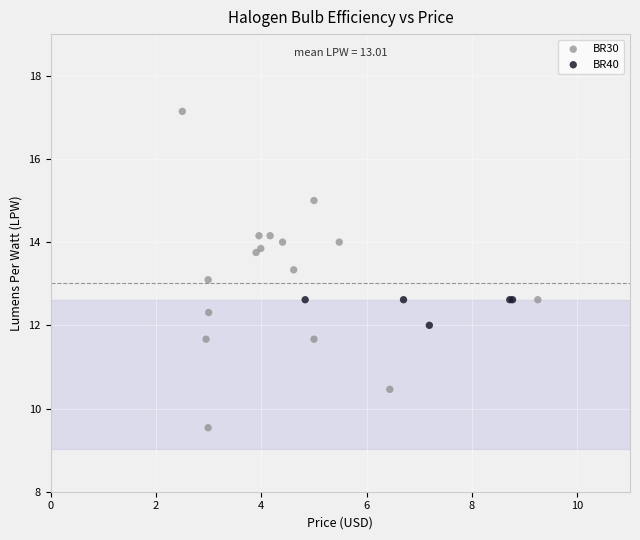

Which series reaches the minimum Y coordinate?

BR30